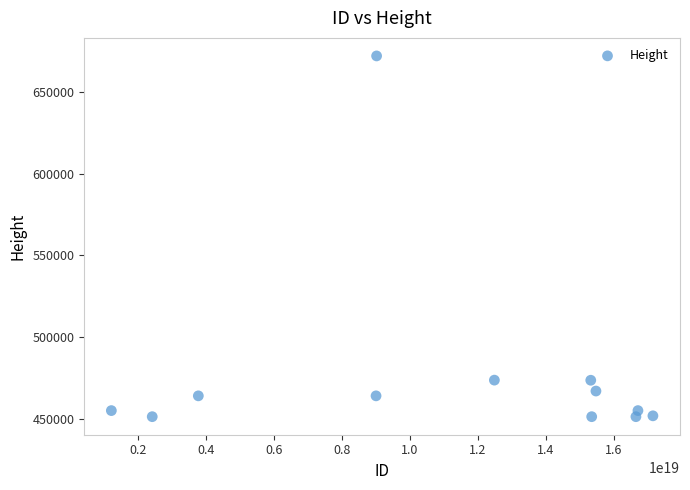

What is the average X value?

11214478715250059264